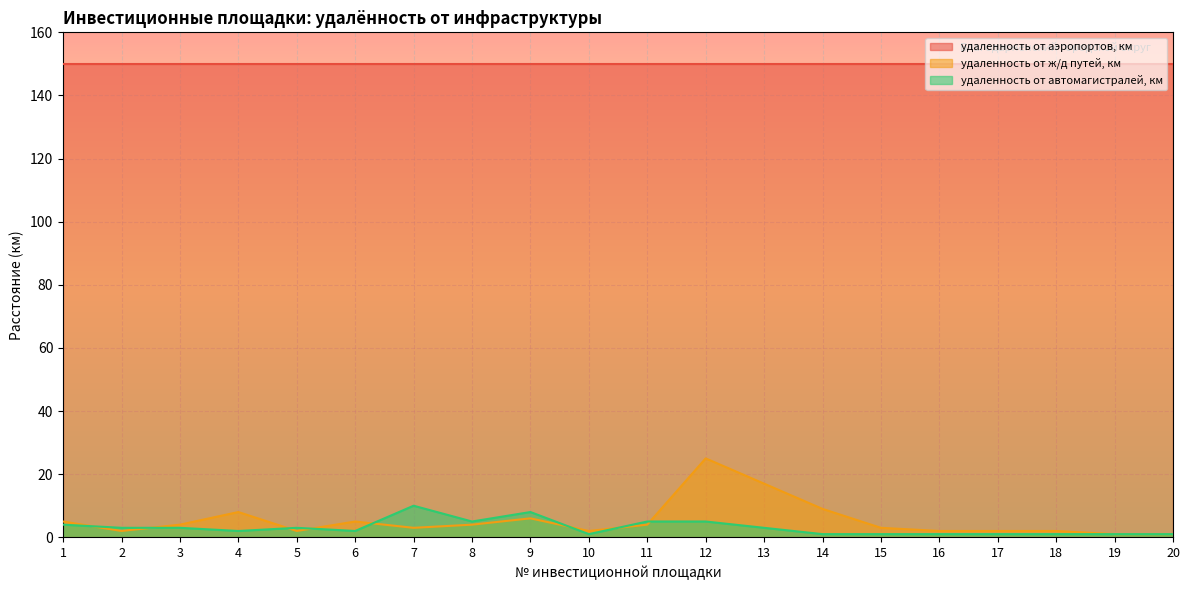

Rank the series by their maximum value, from highest to lowest.

удаленность от аэропортов, км, удаленность от ж/д путей, км, удаленность от автомагистралей, км